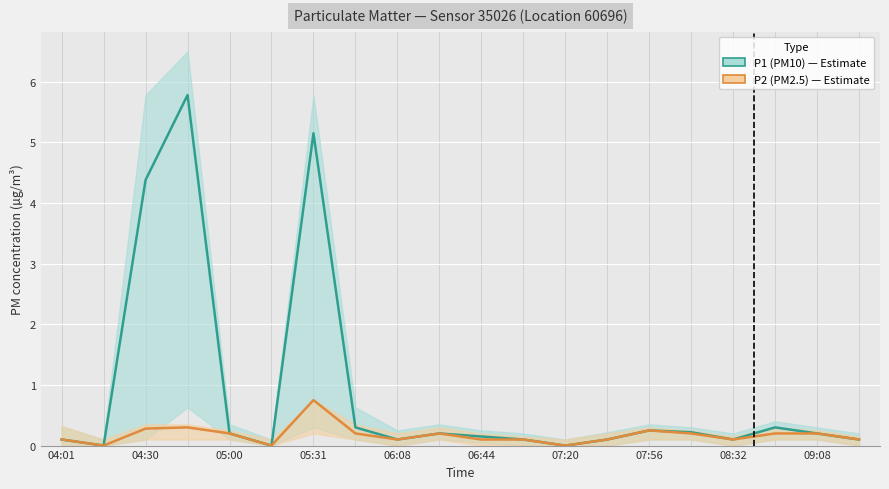

What is the total value across all series at 06:44?

0.2